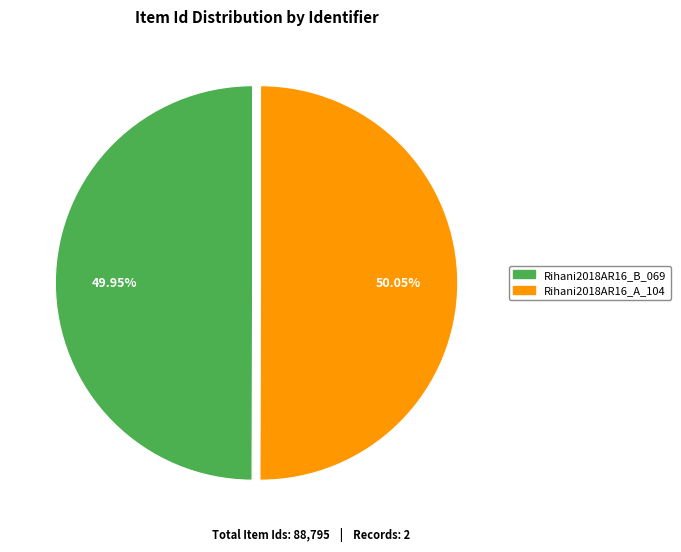

Approximately how many times larger is the value at Rihani2018AR16_A_104 compared to Rihani2018AR16_B_069?

1.0